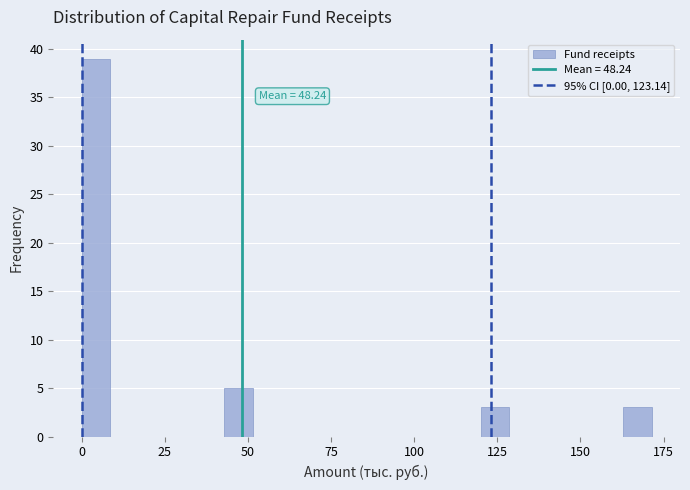

Around what value on the x-axis is the tallest bar? Give the approximate position of its centre, as read against the axis.

5